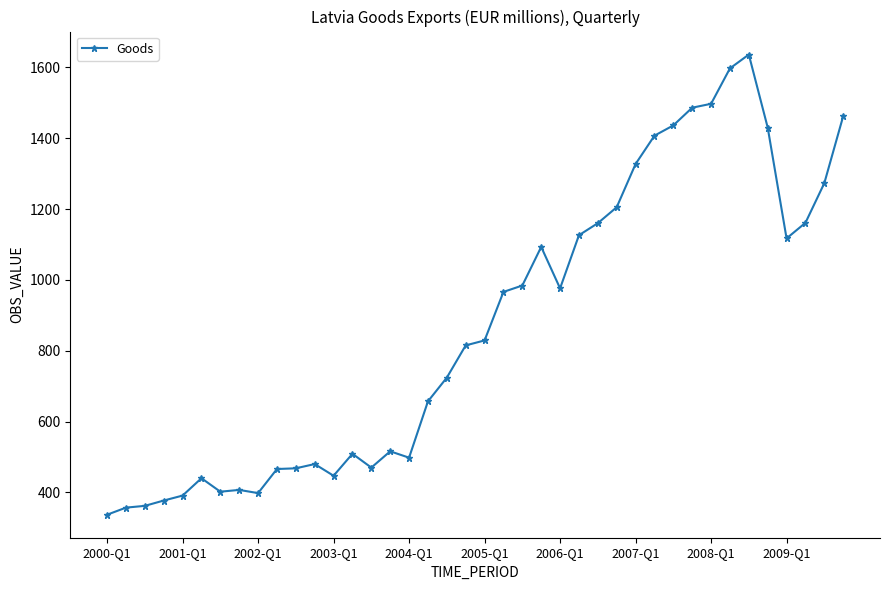

How many categories are shown in the chart?

40